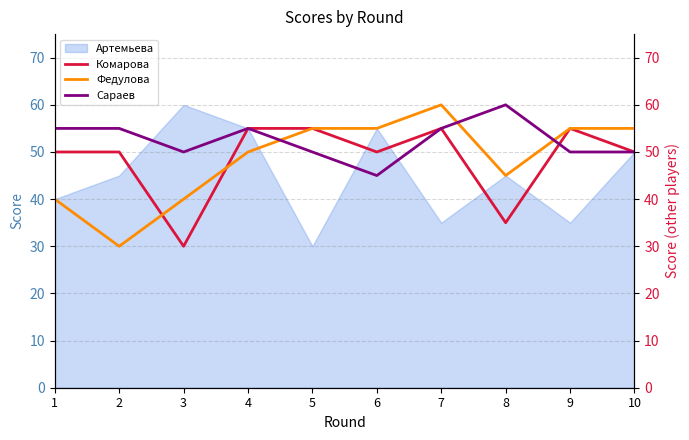

Which category has the lowest value in the Артемьева series?

5